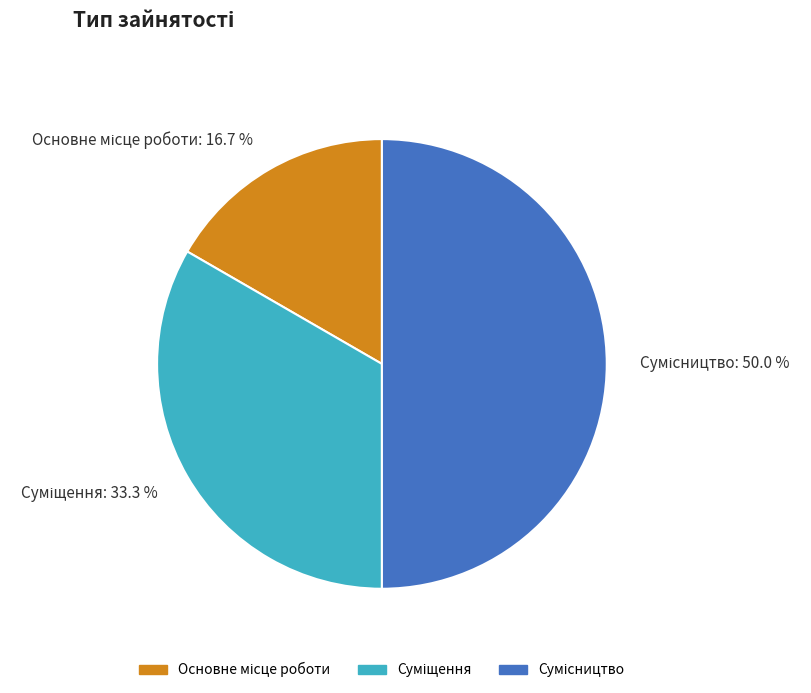

What is the smallest slice in the pie chart?

Основне місце роботи